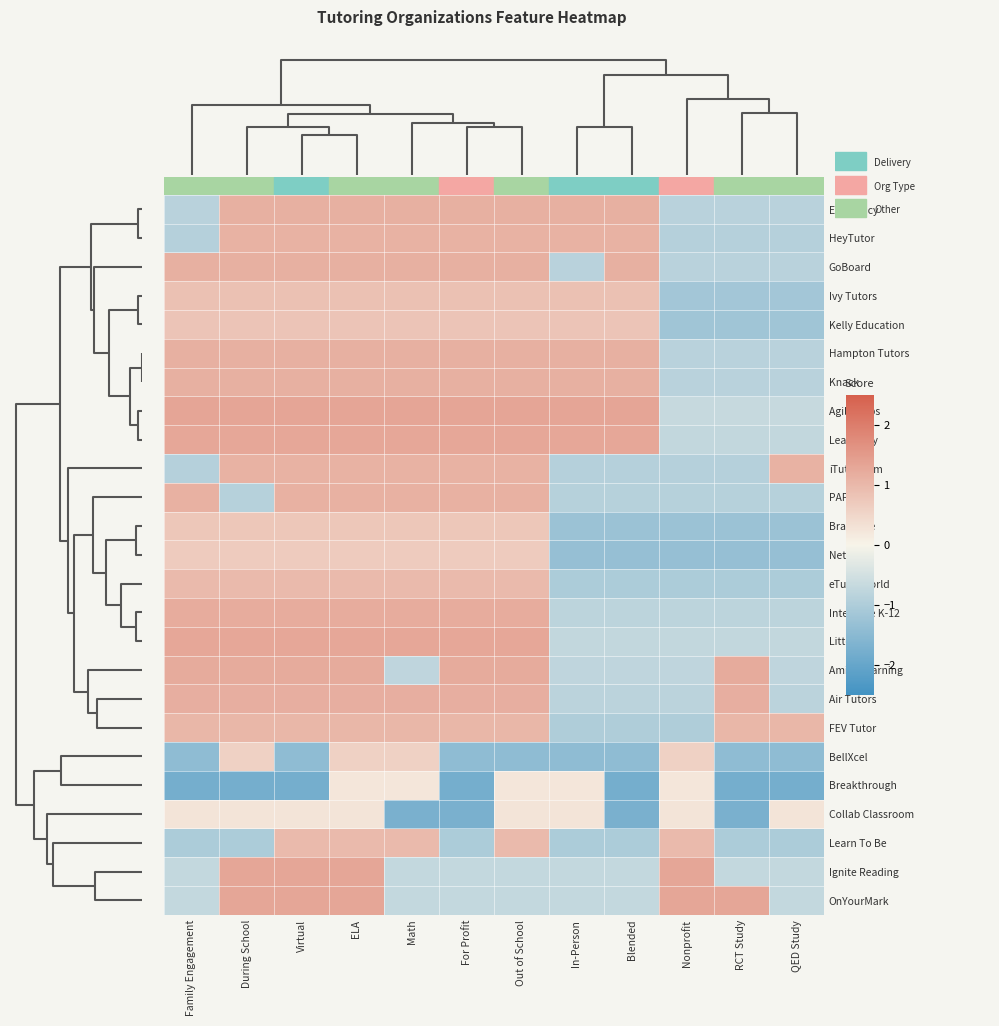

At how many categories does at least one series exceed -1?

12